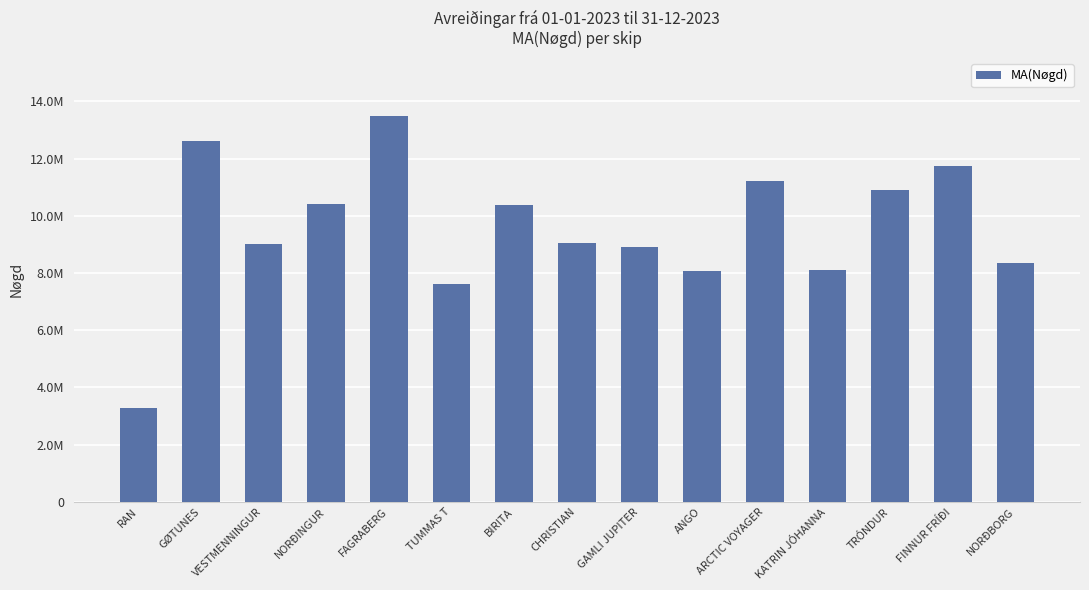

Does the chart contain any negative values?

No